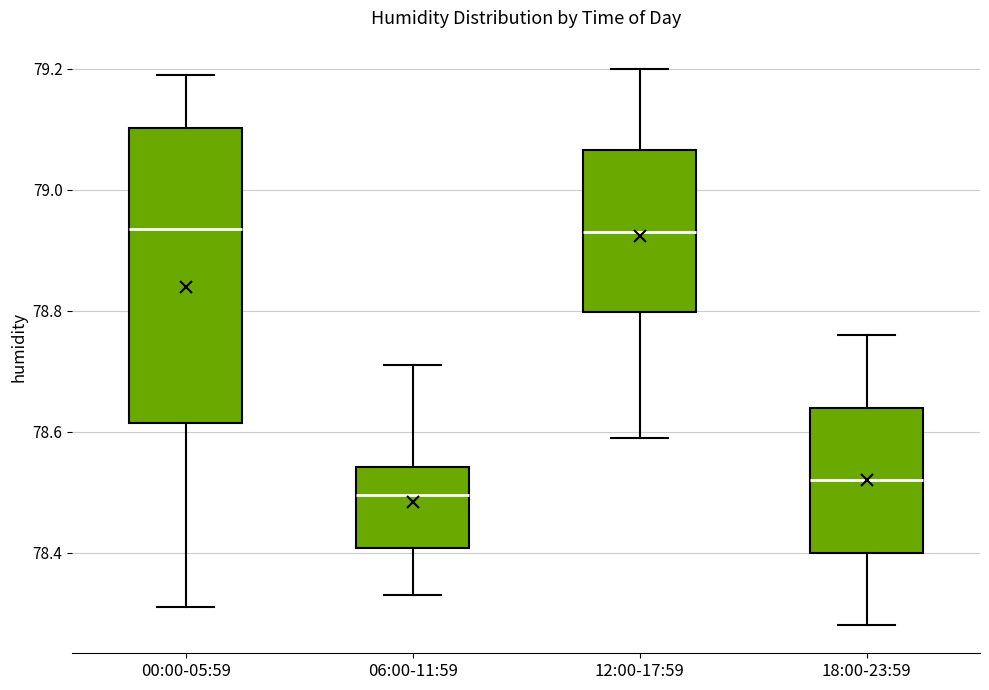

Where does the median line of the box for 06:00-11:59 sit on the y-axis? The values are not printed on the chart, so give them approximately, as read against the axis.

78.50